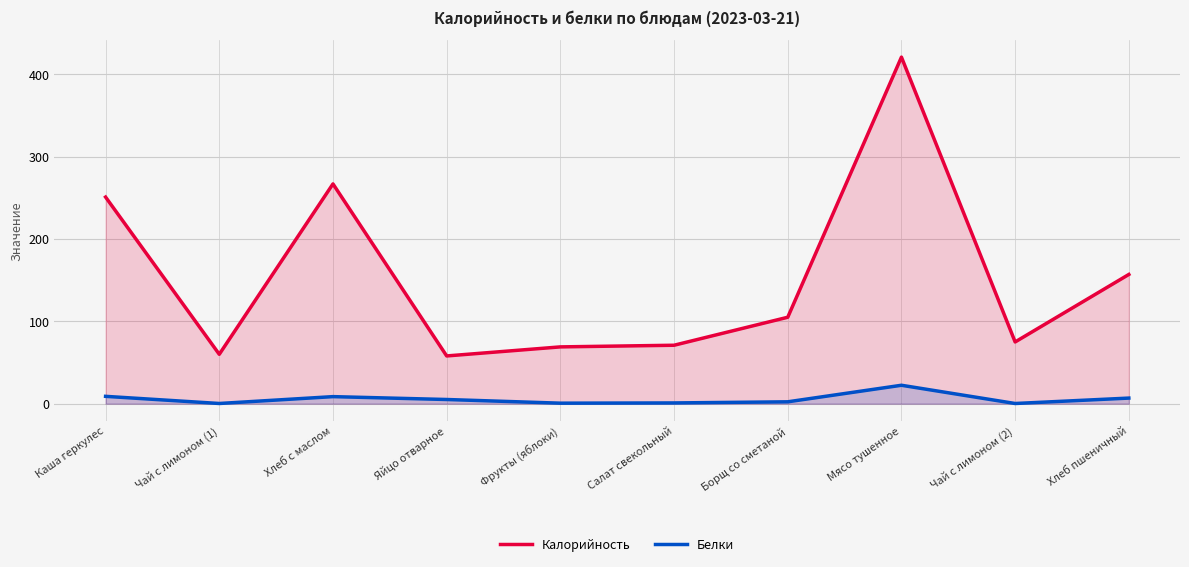

List the labels in order of Калорийность value, largest first.

Мясо тушенное, Хлеб с маслом, Каша геркулес, Хлеб пшеничный, Борщ со сметаной, Чай с лимоном (2), Салат свекольный, Фрукты (яблоки), Чай с лимоном (1), Яйцо отварное